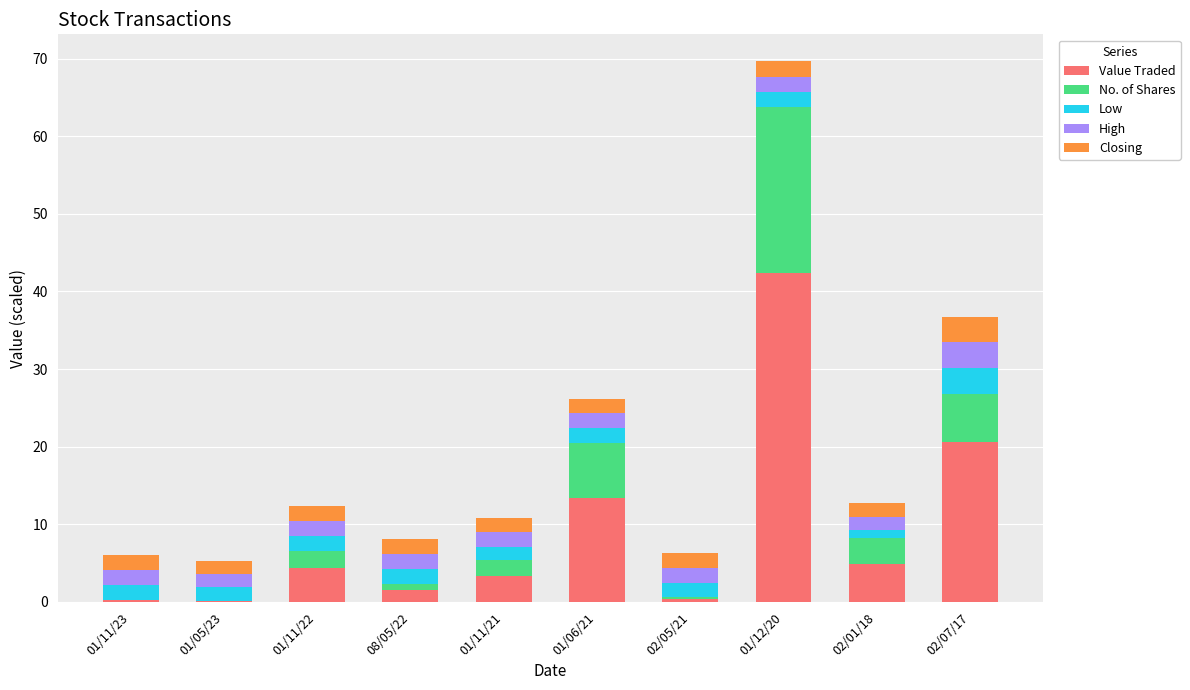

The value of Value Traded at 08/05/22 is 1.5. True or false?

True